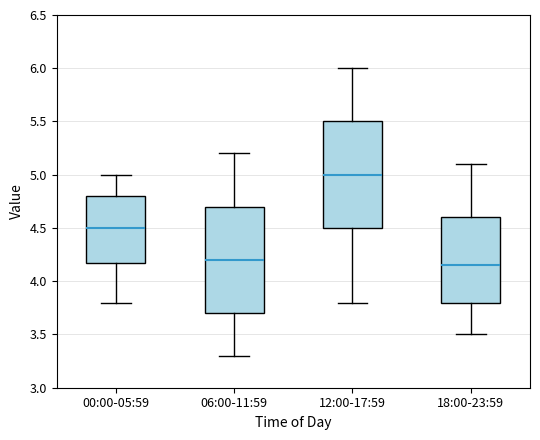

Where does the median line of the box for 00:00-05:59 sit on the y-axis? The values are not printed on the chart, so give them approximately, as read against the axis.

4.50